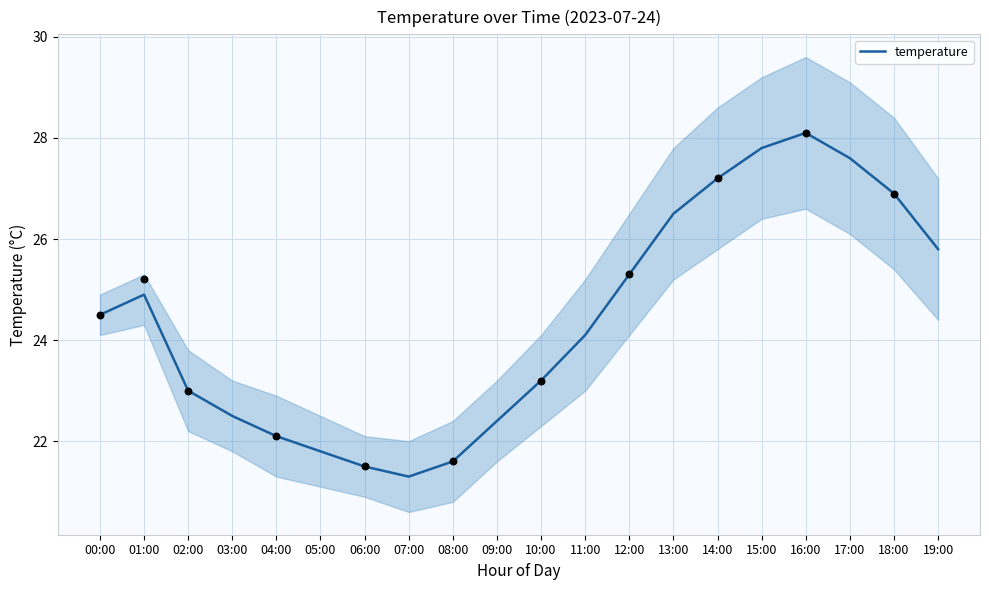

What is the ratio of the value at 18:00 to the value at 12:00?

1.1